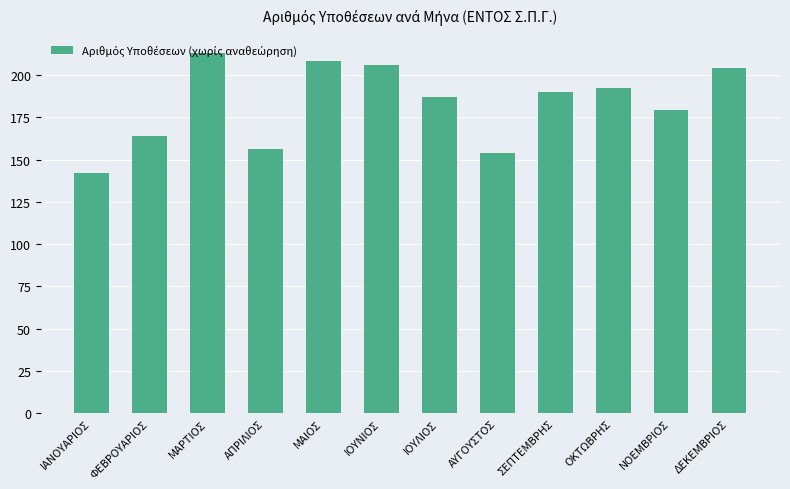

Which has a higher value, ΦΕΒΡΟΥΑΡΙΟΣ or ΟΚΤΩΒΡΗΣ?

ΟΚΤΩΒΡΗΣ